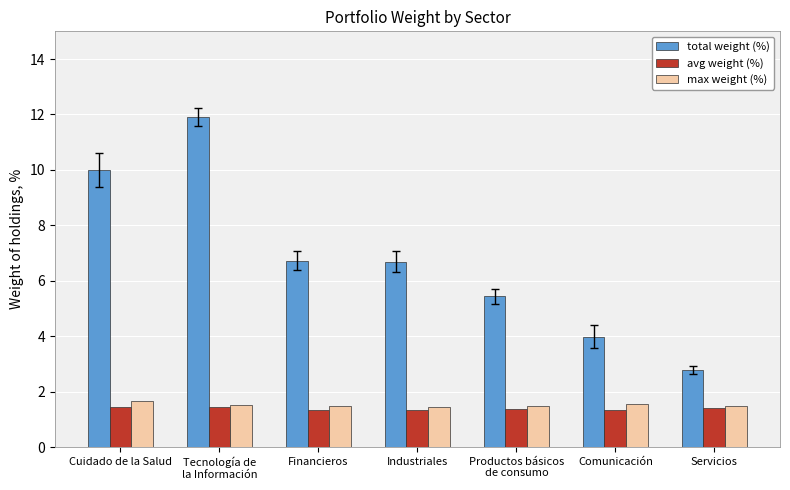

What is the total value across all series at Industriales?

9.5